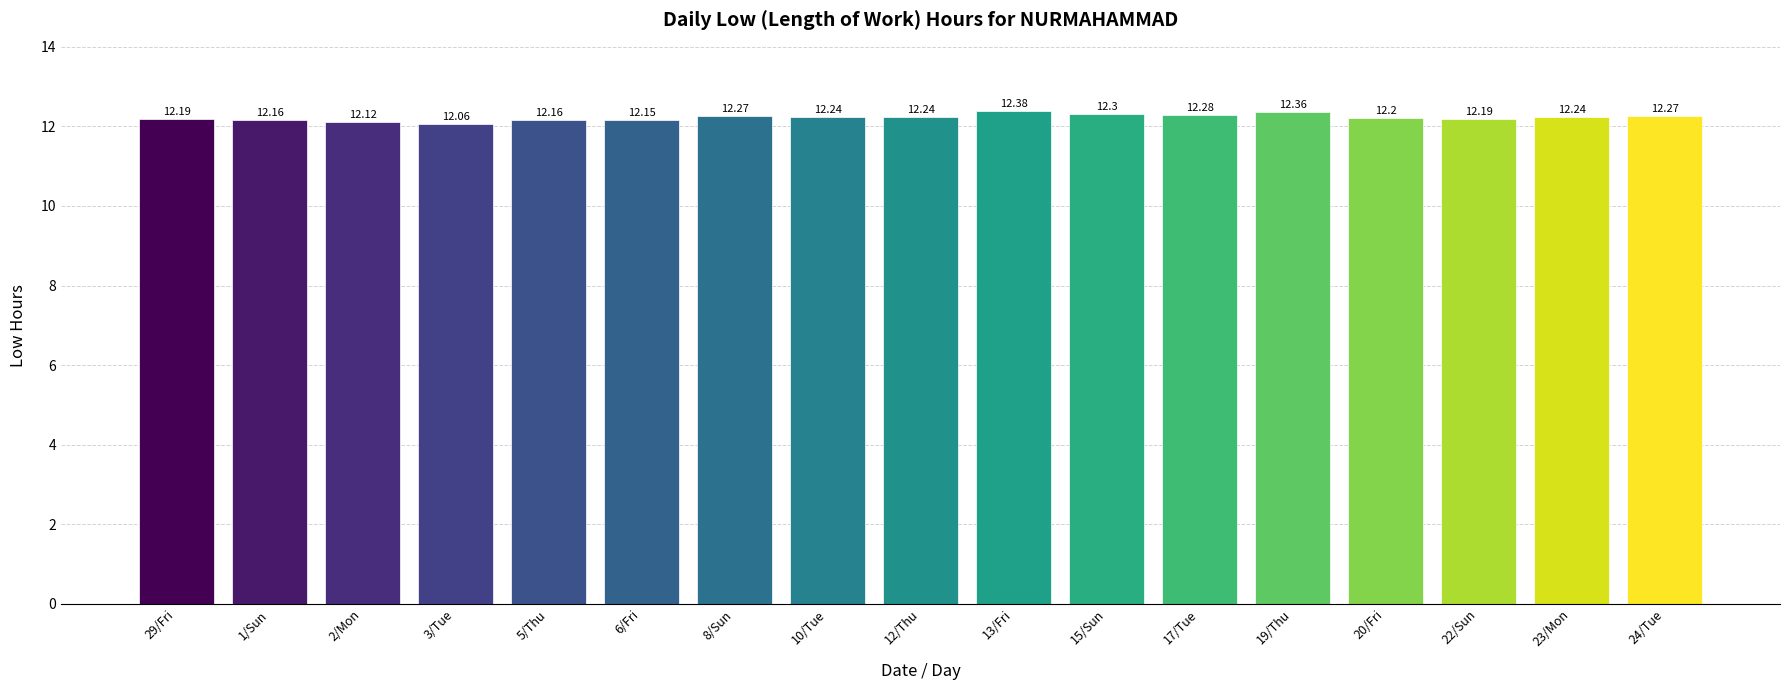

Reading left to right, extract all data points from this chart.

29/Fri=12.2	1/Sun=12.2	2/Mon=12.1	3/Tue=12.1	5/Thu=12.2	6/Fri=12.2	8/Sun=12.3	10/Tue=12.2	12/Thu=12.2	13/Fri=12.4	15/Sun=12.3	17/Tue=12.3	19/Thu=12.4	20/Fri=12.2	22/Sun=12.2	23/Mon=12.2	24/Tue=12.3